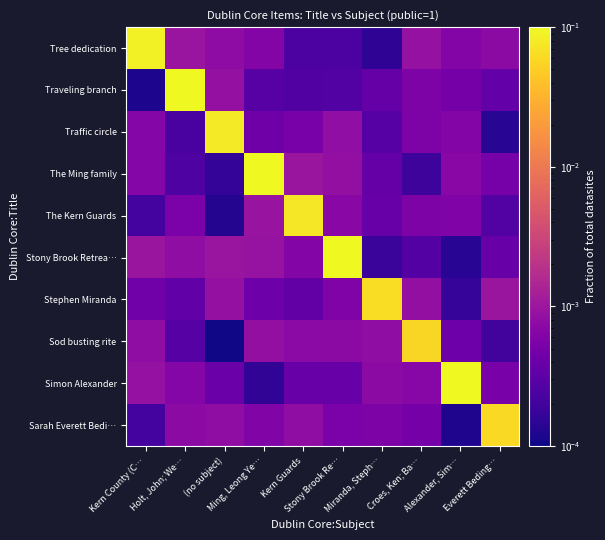

Which has a higher value, Everett Beding… or Kern County (C…?

Kern County (C…